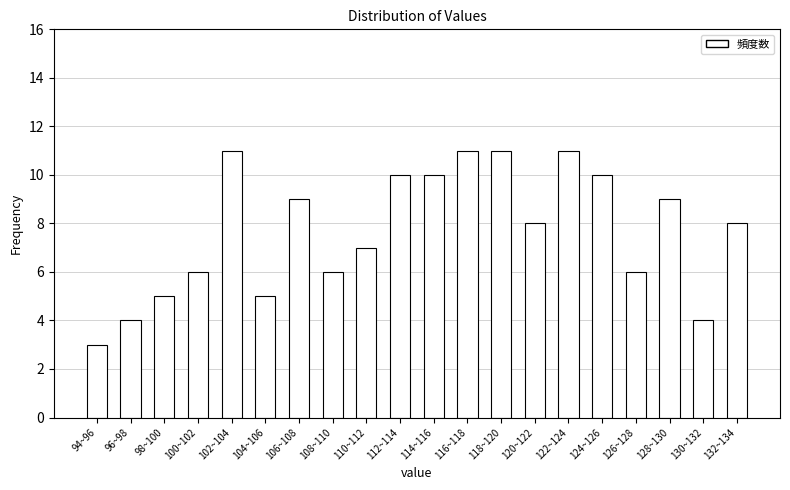

Reading left to right, what are all the values shown in this chart?

94~96=3	96~98=4	98~100=5	100~102=6	102~104=11	104~106=5	106~108=9	108~110=6	110~112=7	112~114=10	114~116=10	116~118=11	118~120=11	120~122=8	122~124=11	124~126=10	126~128=6	128~130=9	130~132=4	132~134=8